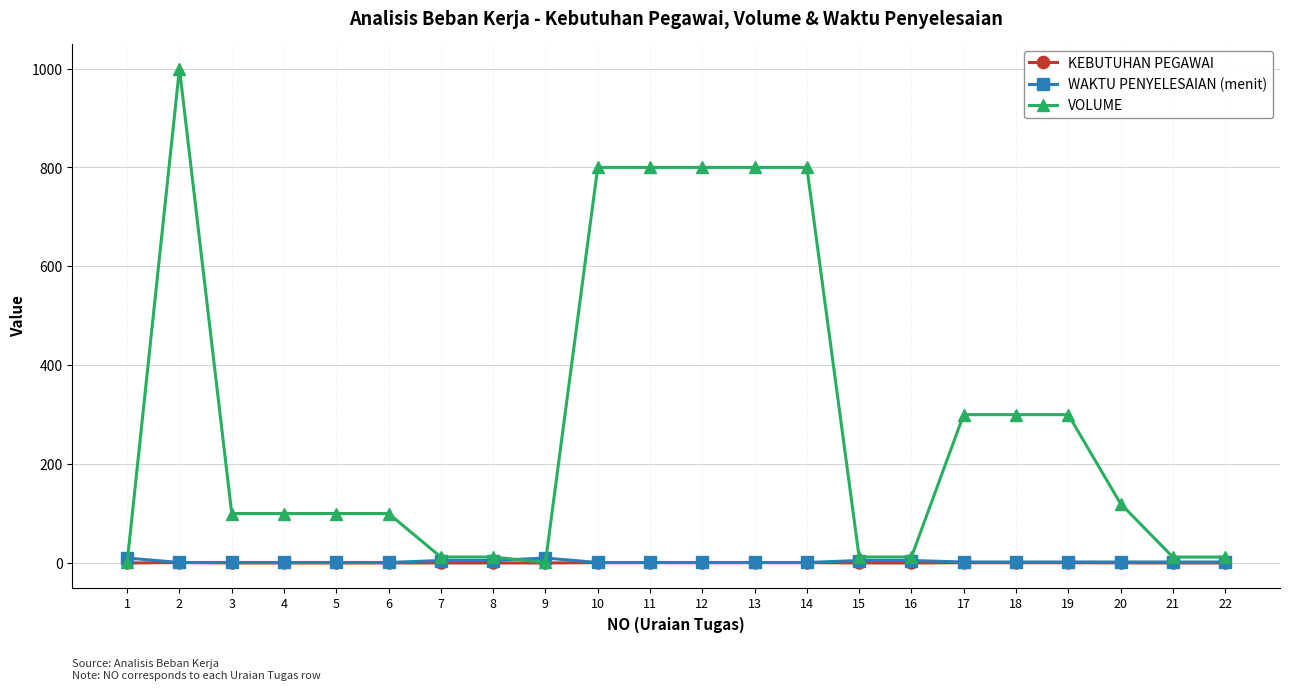

How many data points in VOLUME are less than 100?

8